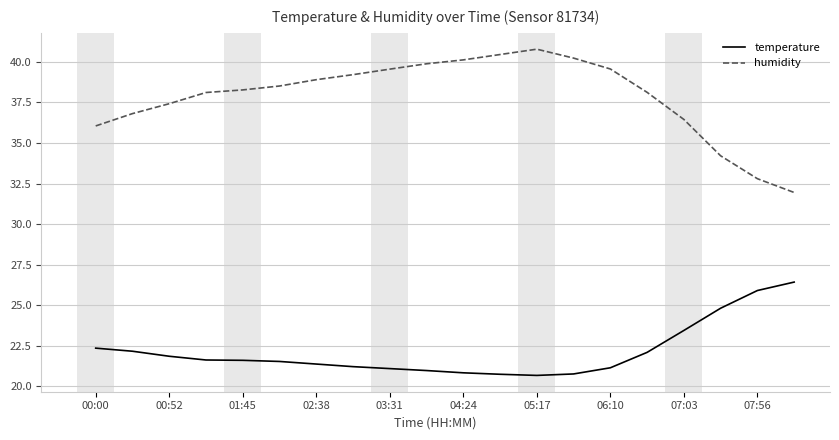

True or false: humidity and temperature cross at least once.

False